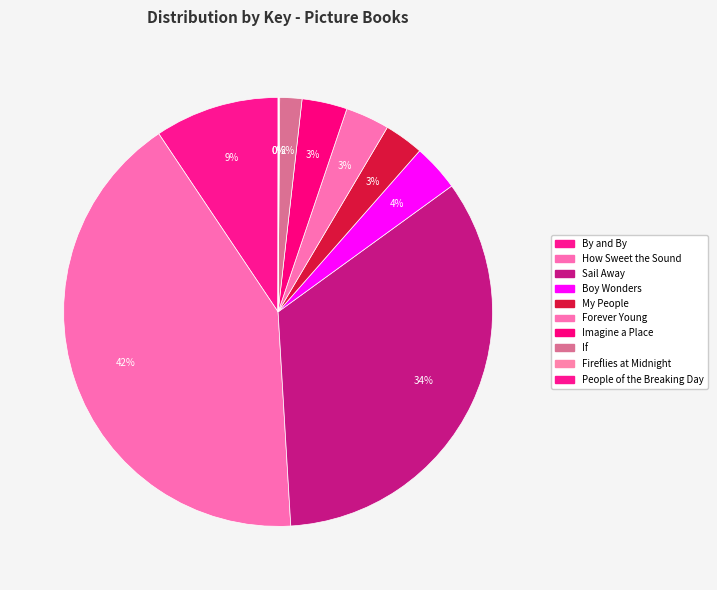

Count the number of slices in the pie.

10